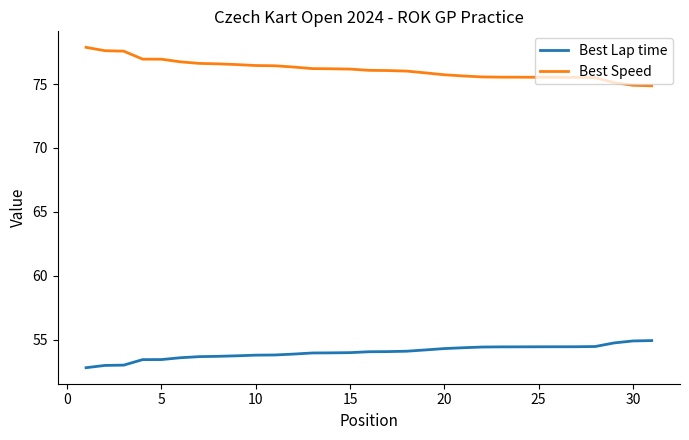

Rank the series by their average value, from lowest to highest.

Best Lap time, Best Speed